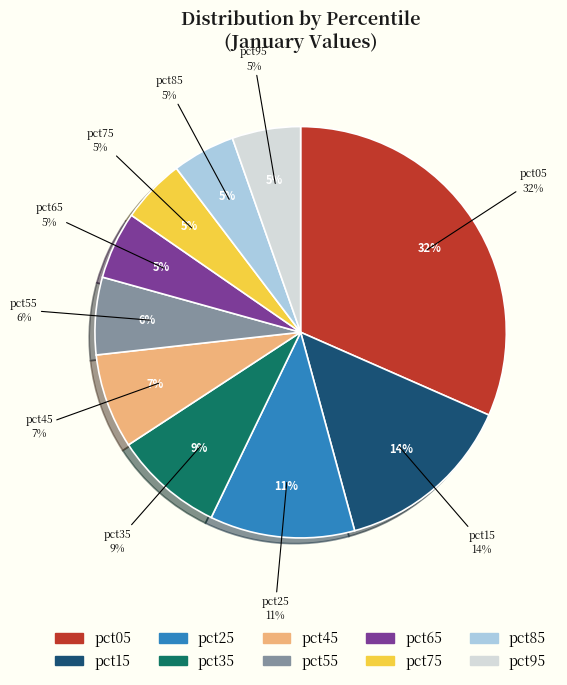

Count the number of slices in the pie.

10